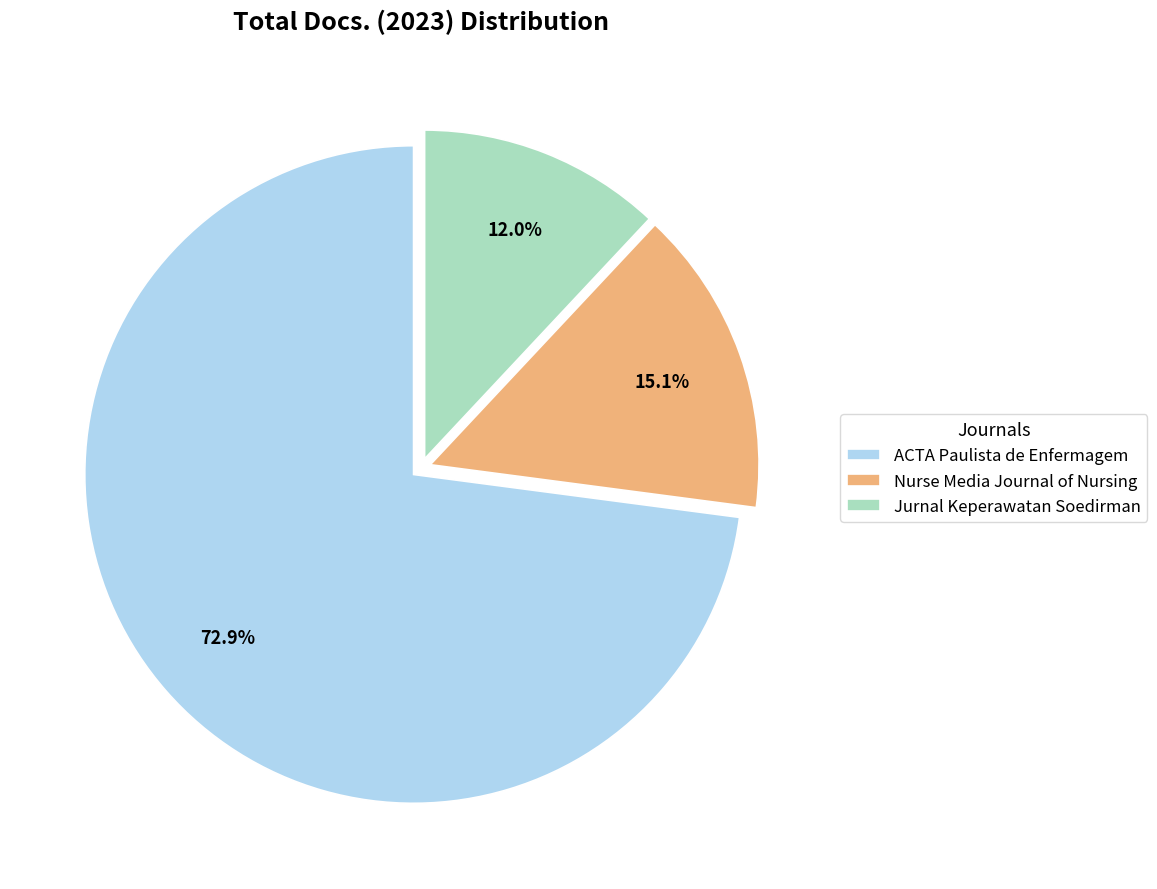

How many slices are in this pie chart?

3